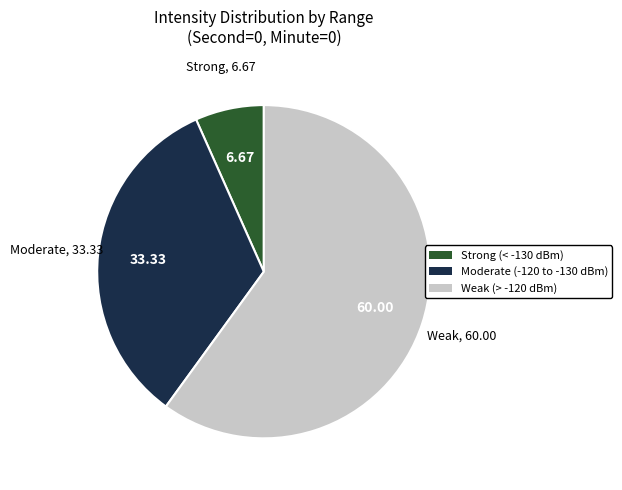

Is there any slice that represents more than half of the pie?

Yes